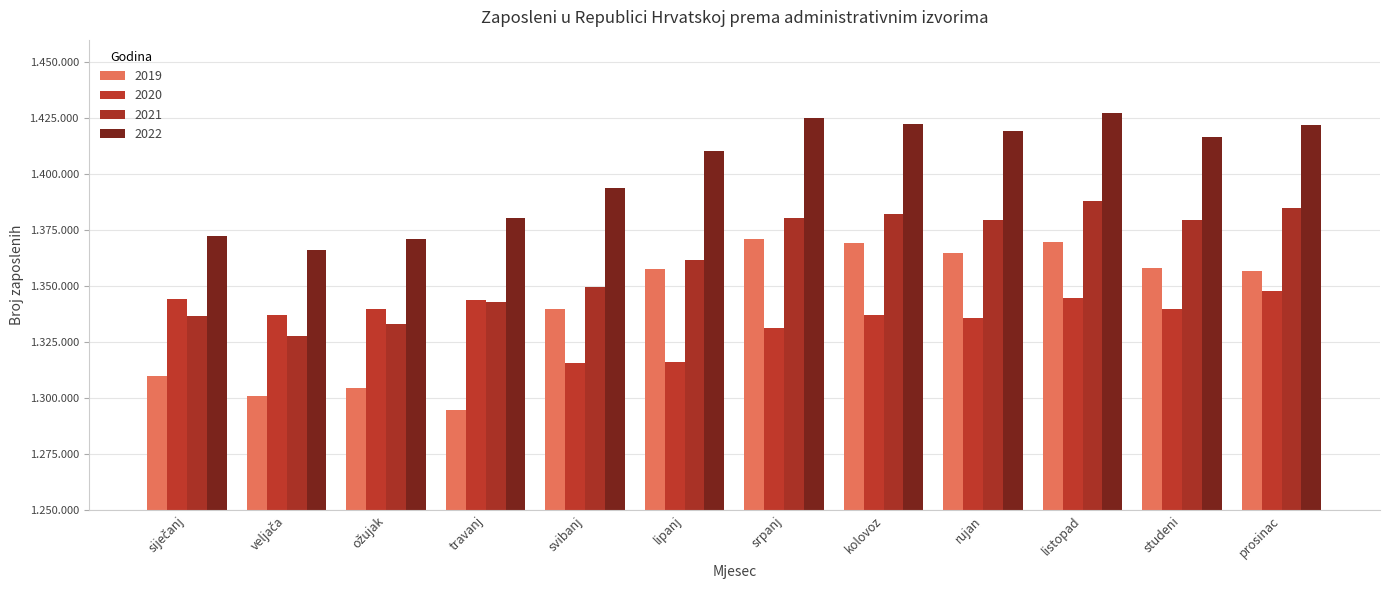

What is the maximum value shown in the chart?

1427366